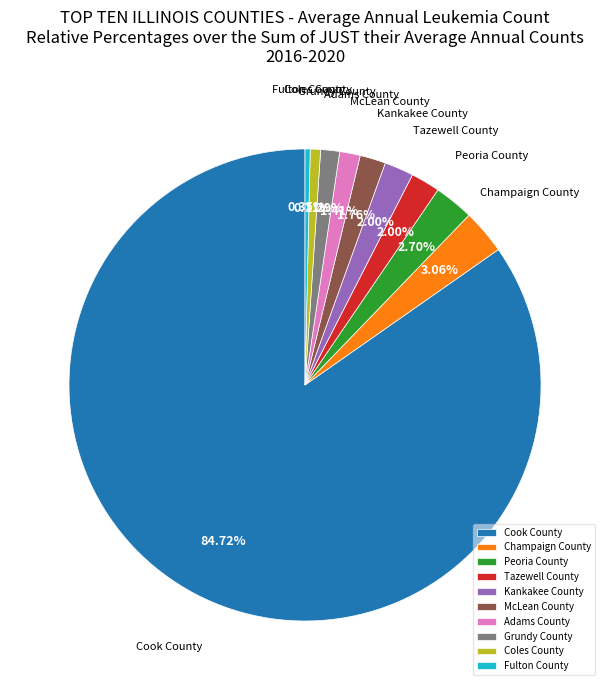

Does Cook County account for over 50% of the chart?

Yes